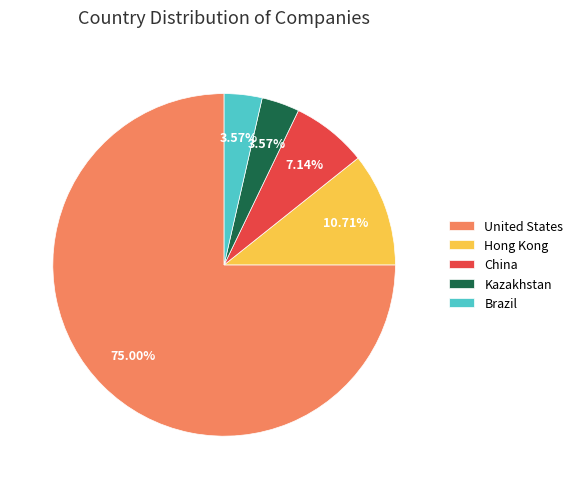

What is the largest slice in the pie chart?

United States